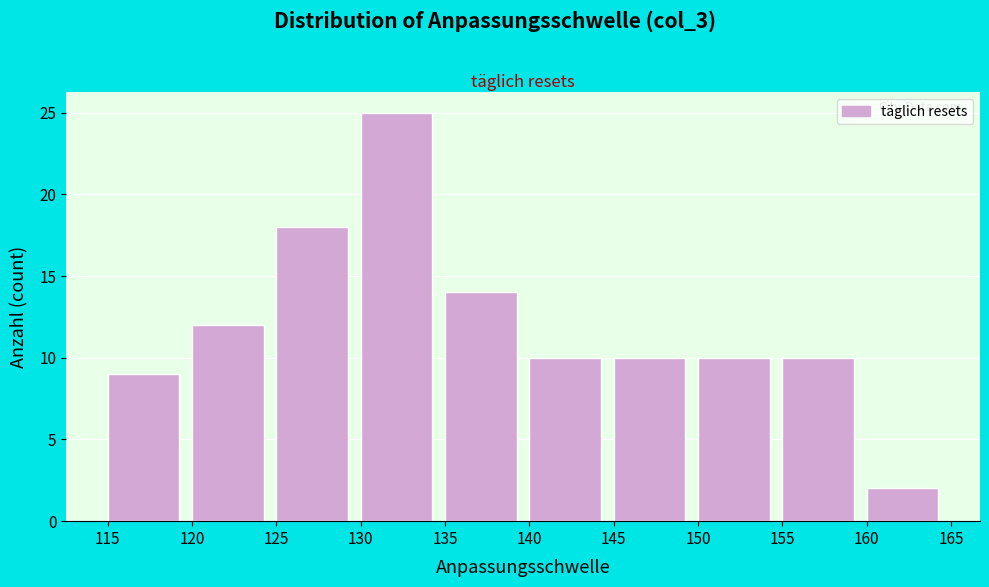

Reading left to right, list every bar in this chart as the range it spans on the x-axis followed by its height. The values are not printed on the chart, so give them approximately, as read against the axis.

115 to 120: 9
120 to 125: 12
125 to 130: 18
130 to 135: 25
135 to 140: 14
140 to 145: 10
145 to 150: 10
150 to 155: 10
155 to 160: 10
160 to 165: 2